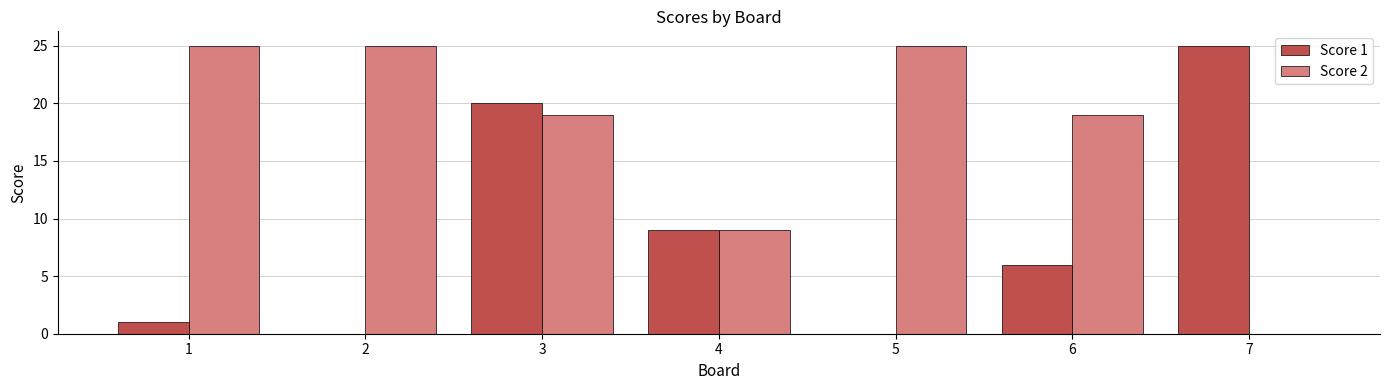

What is the spread (max minus min) of values at 1?

24